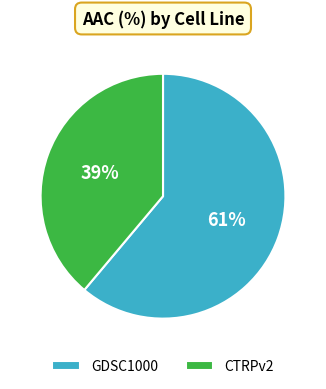

Which has a higher value, CTRPv2 or GDSC1000?

GDSC1000